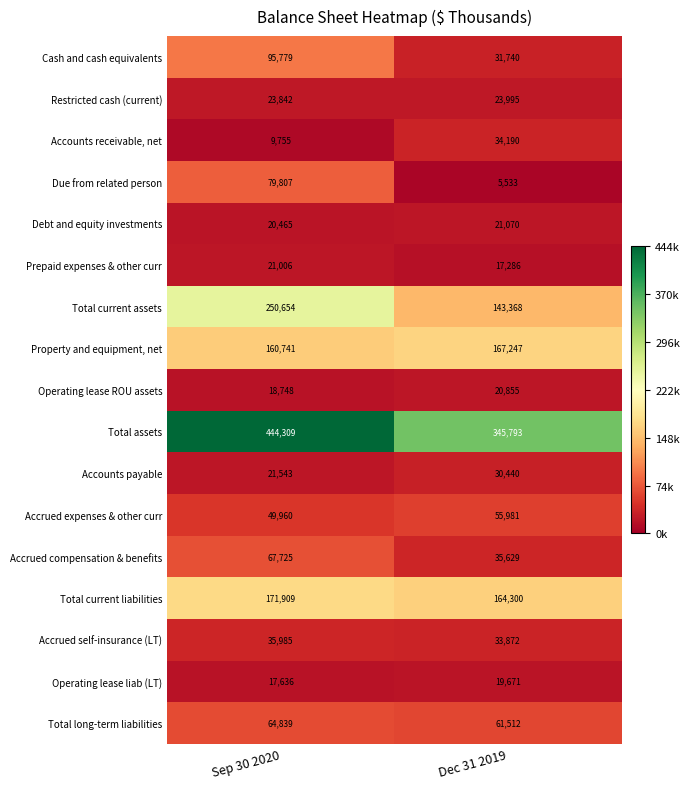

Which series has the largest range (max minus min)?

Total current assets